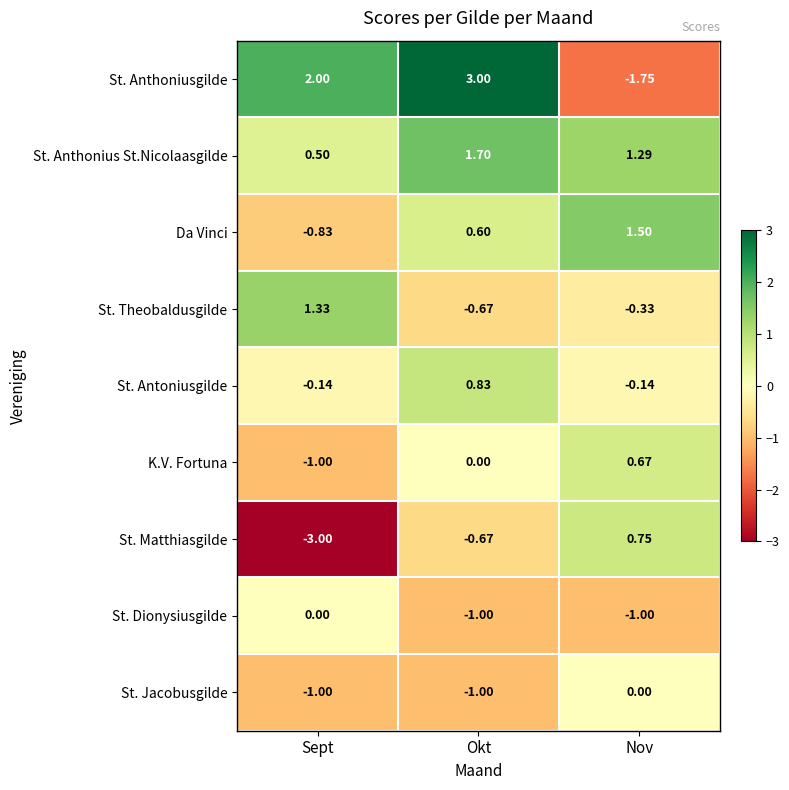

Which category has the lowest value across all series?

Sept